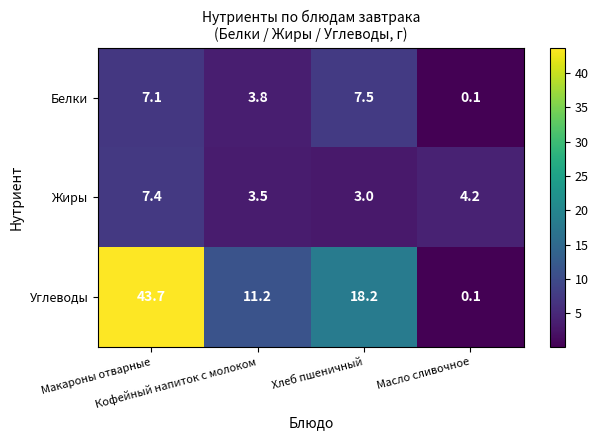

How many categories are shown in the chart?

4